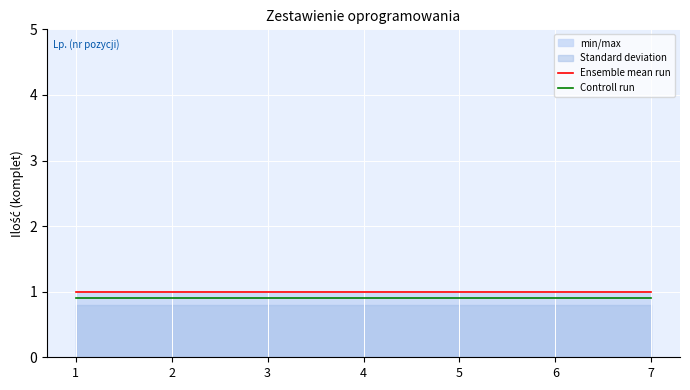

At which label does Controll run reach its peak?

1